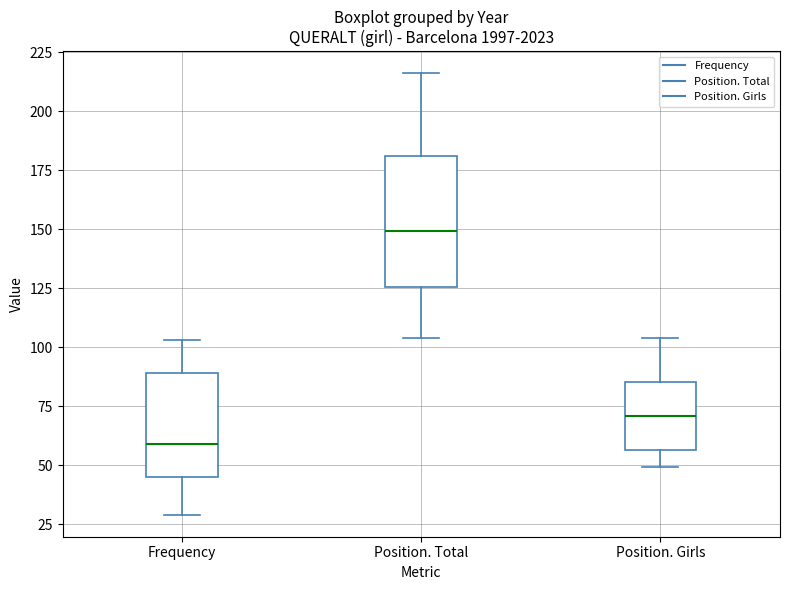

Reading left to right, read every box against the y-axis: the position of its median line, the range the box covers, and the ends of its whiskers. The values are not printed on the chart, so give them approximately, as read against the axis.

Frequency: median 60, box 45 to 90, whiskers 30 to 105
Position. Total: median 150, box 125 to 180, whiskers 105 to 215
Position. Girls: median 70, box 55 to 85, whiskers 50 to 105